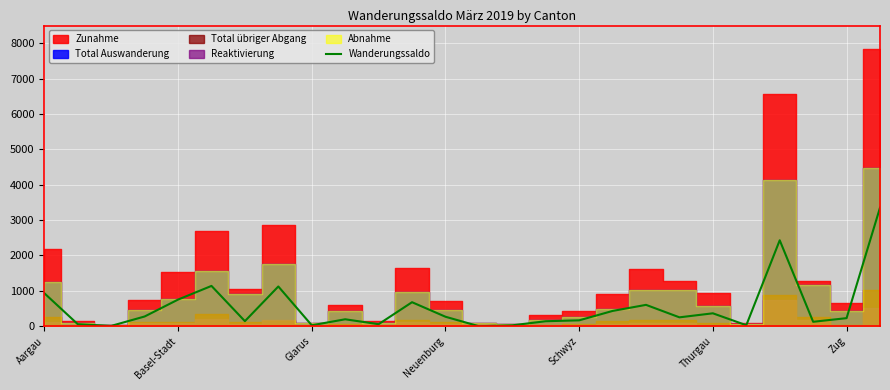

The value of Wanderungssaldo at Neuenburg is 262. True or false?

True